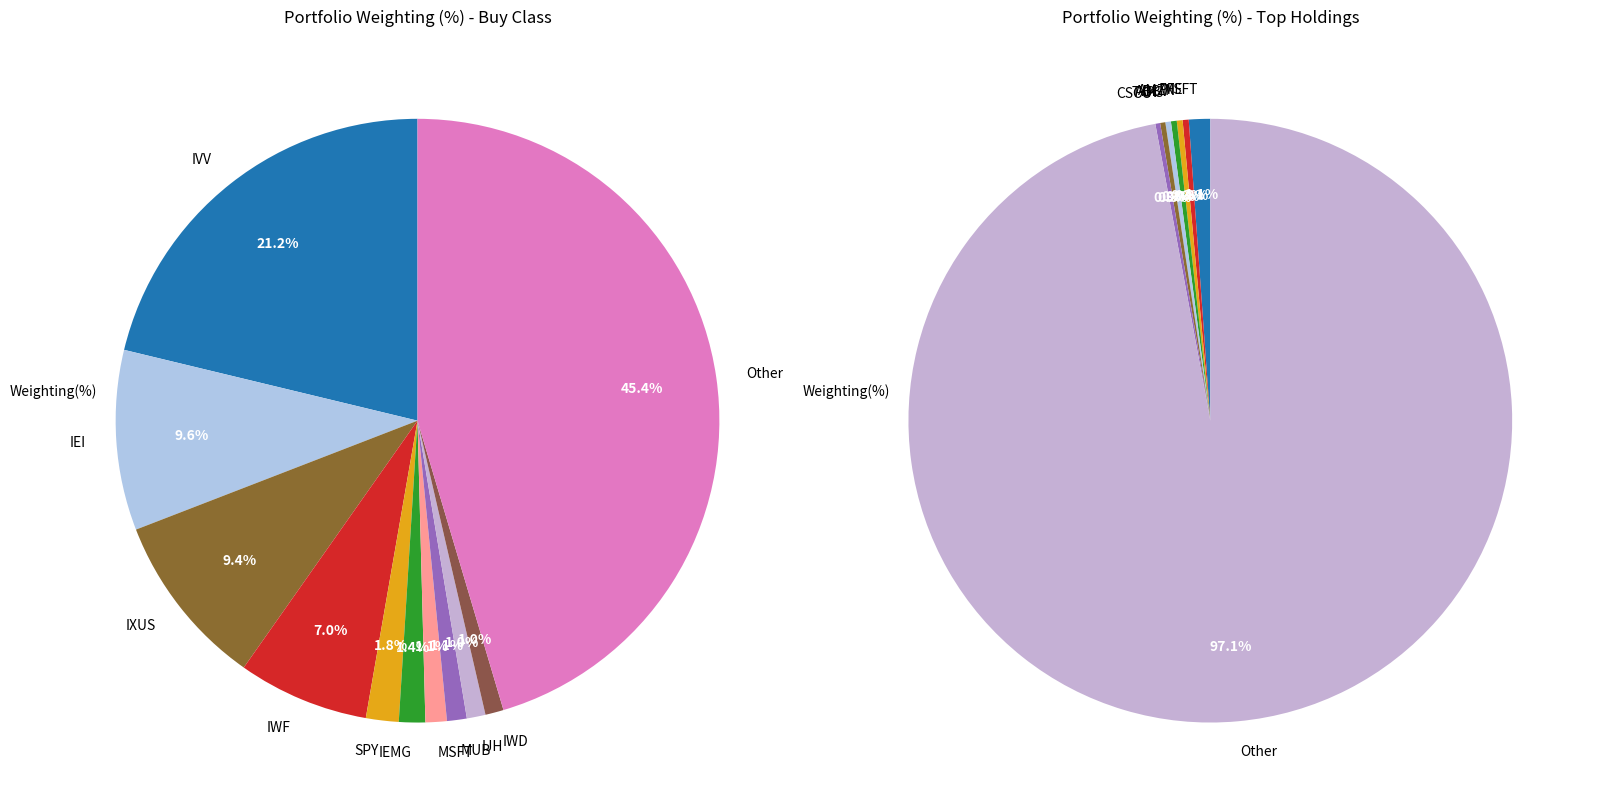

Which has a higher value, IJH or IXUS?

IXUS